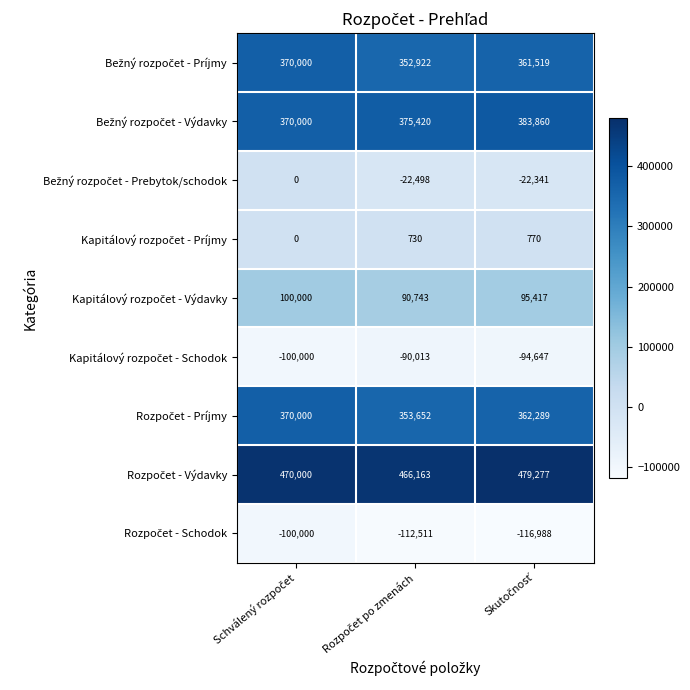

At how many categories does at least one series exceed 228570?

3